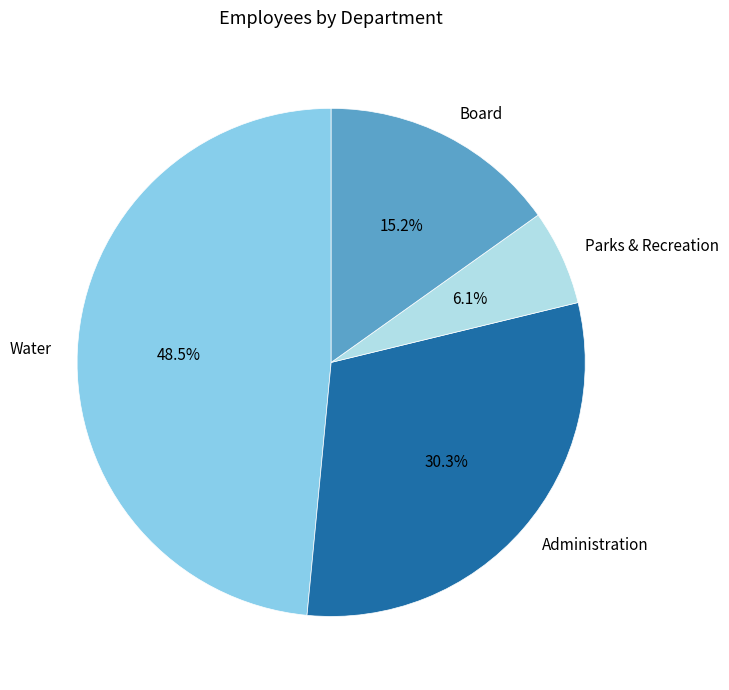

Do Parks & Recreation and Administration together represent more than half of the pie?

No